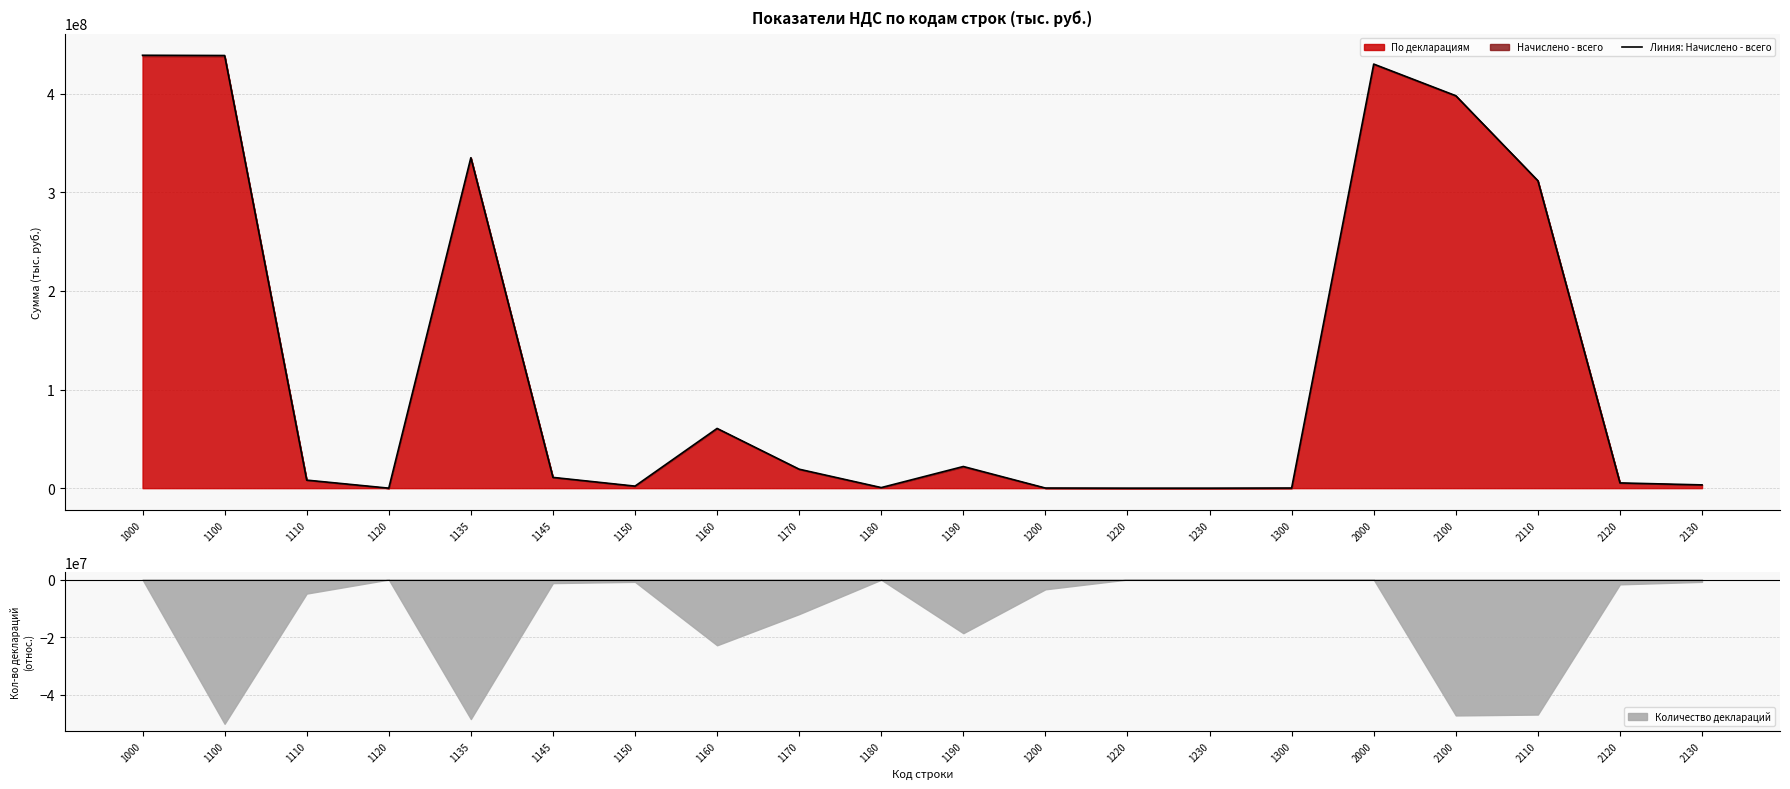

Read the value at 1110, to the nearest 100.

8150800